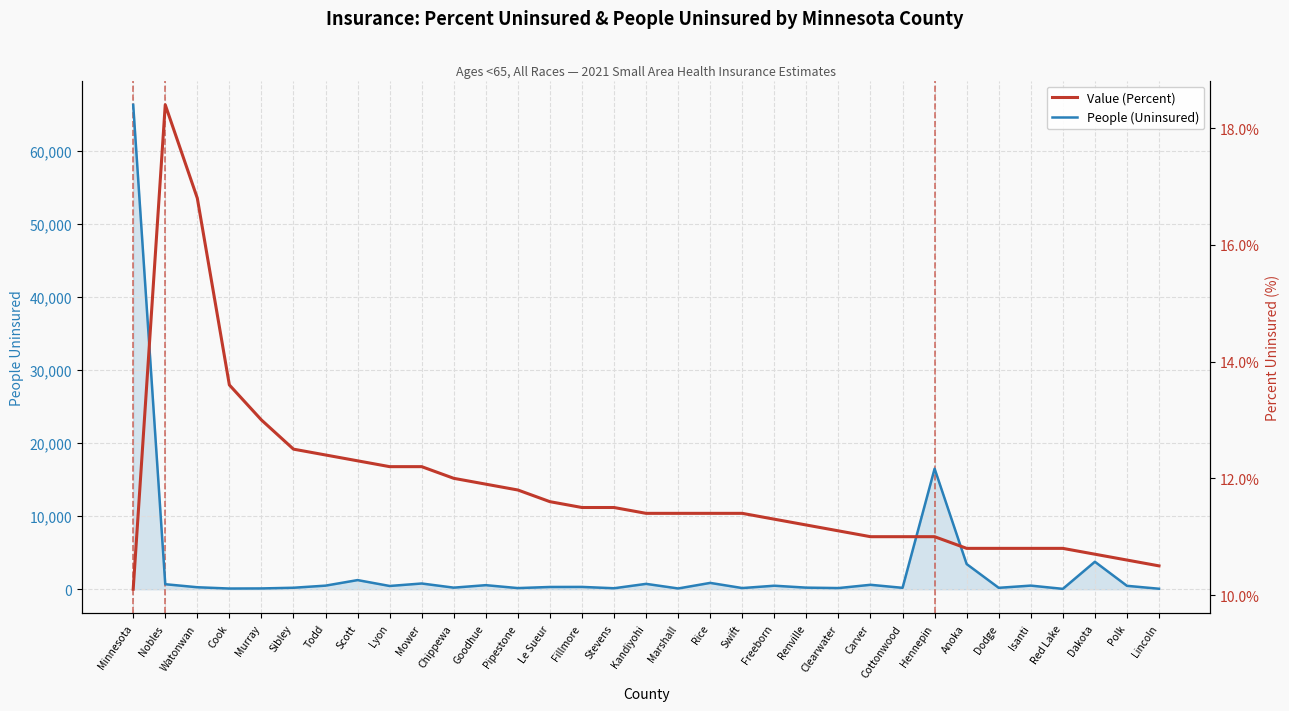

What is the total value across all series at Murray?

121.0